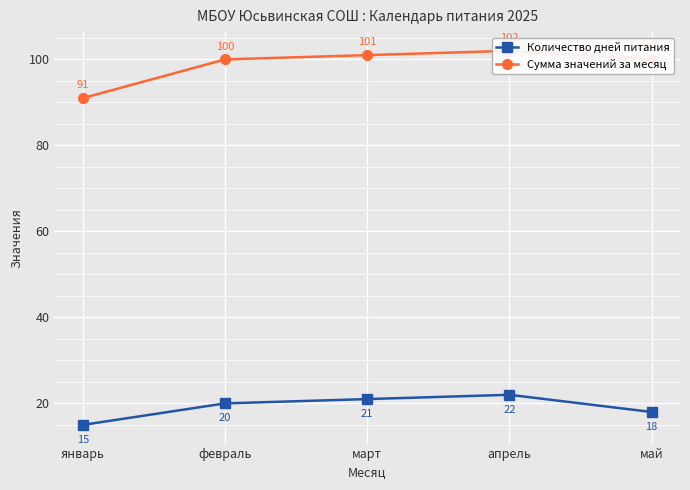

Reading left to right, list all the values displayed in this chart.

Количество дней питания: 15	20	21	22	18
Сумма значений за месяц: 91	100	101	102	100